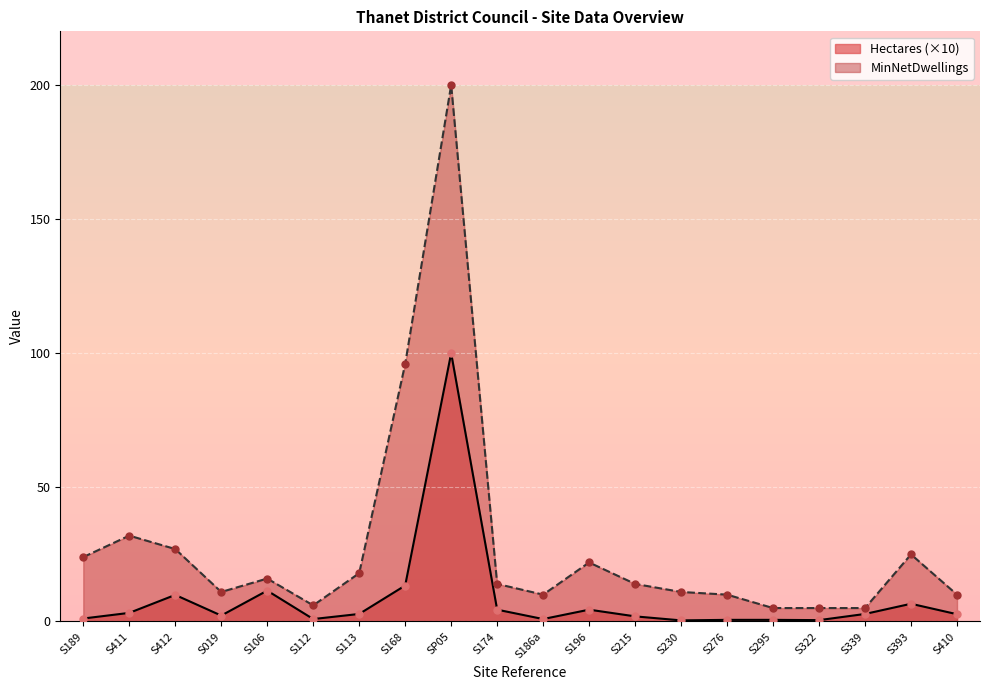

At which category is the sum across all series the highest?

SP05